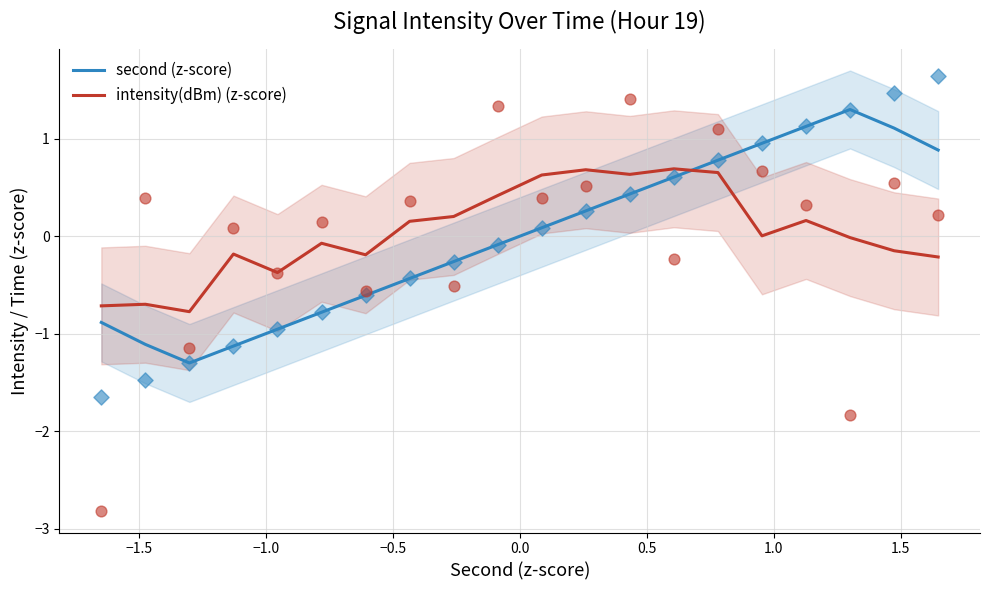

Which series ends up on top after the final intersection of second (z-score) and intensity(dBm) (z-score)?

second (z-score)